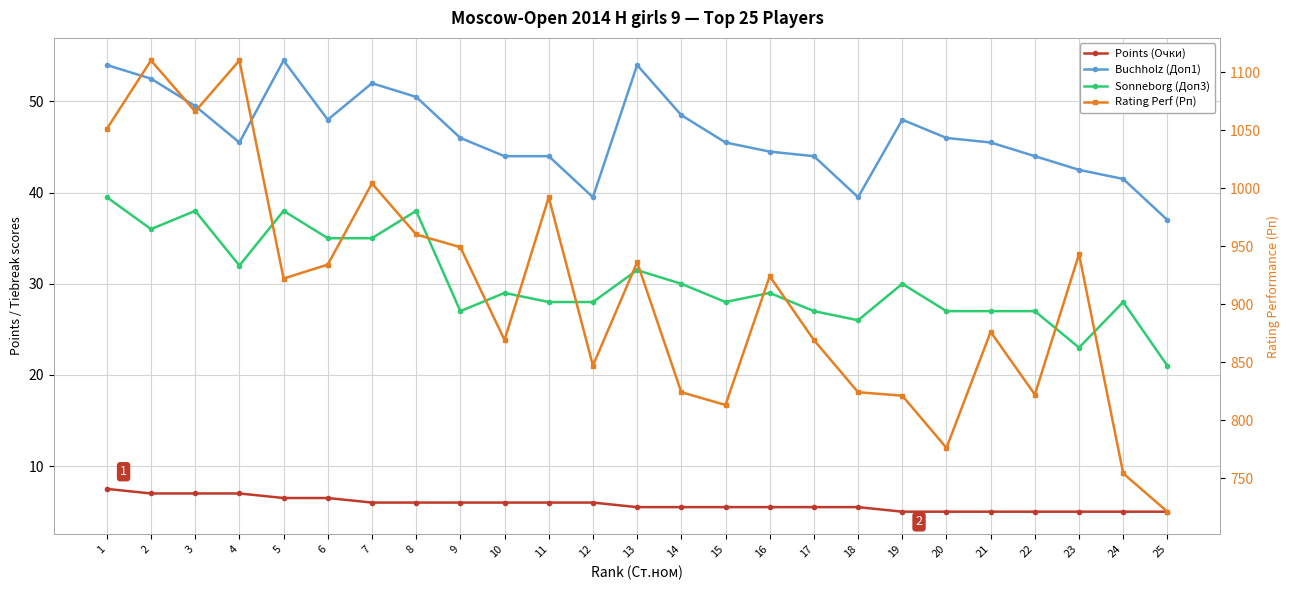

What is the difference between the Points (Очки) values at 12 and 23?

1.0